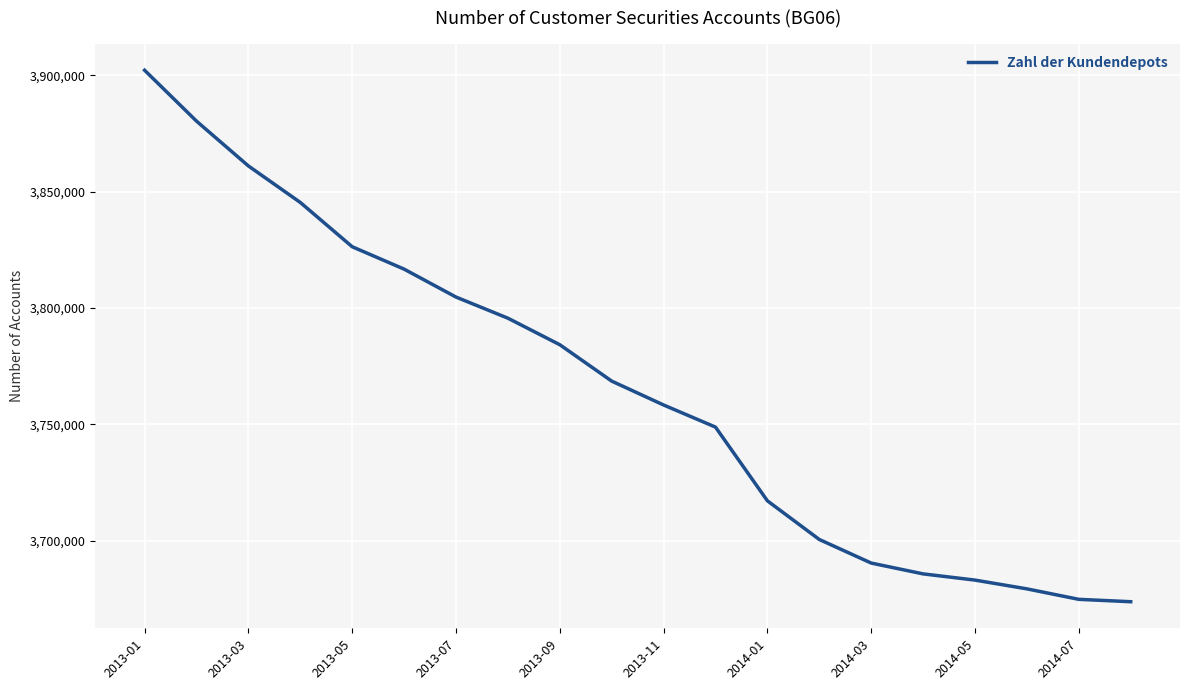

What is the minimum value shown in the chart?

3673841